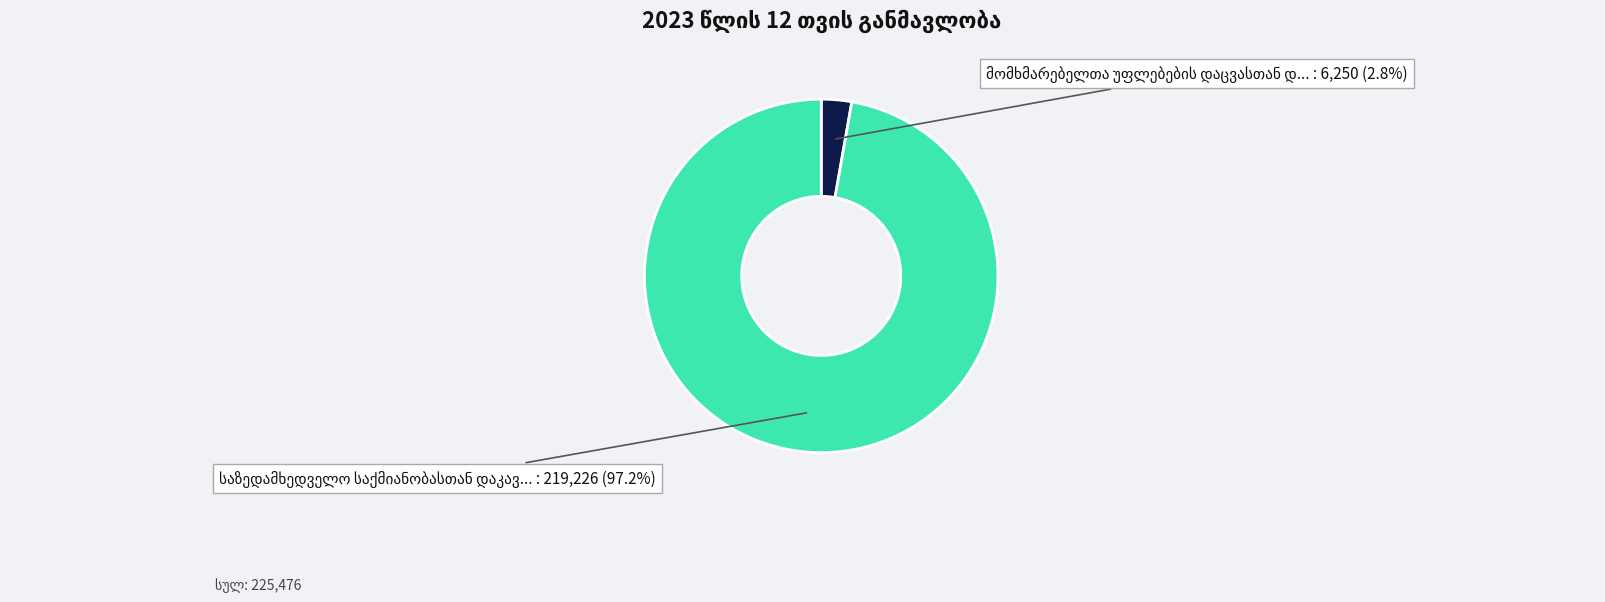

Is there any slice that represents more than half of the pie?

Yes